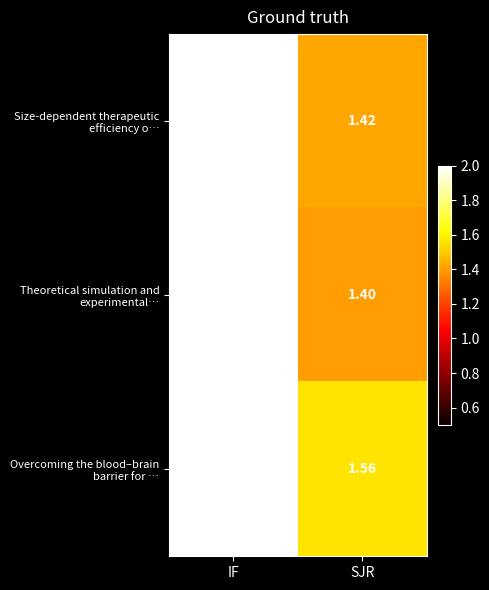

Count the number of categories in the chart.

2